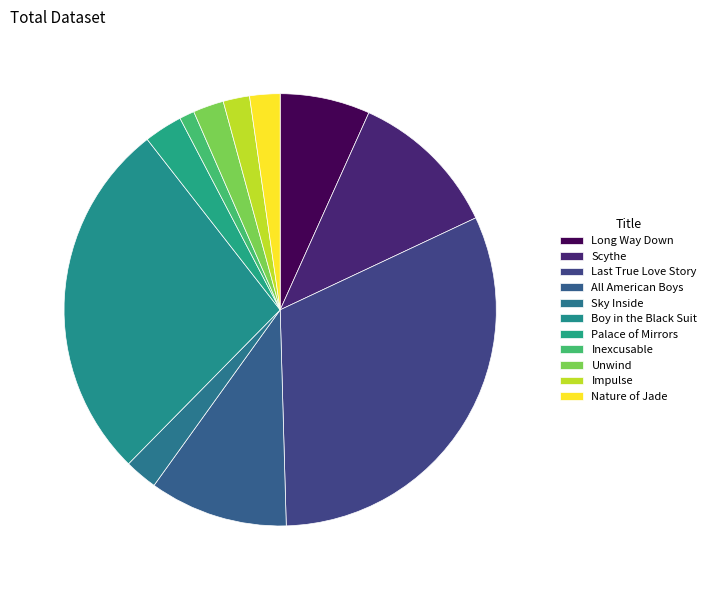

What is the ratio of the value at All American Boys to the value at Boy in the Black Suit?

0.4